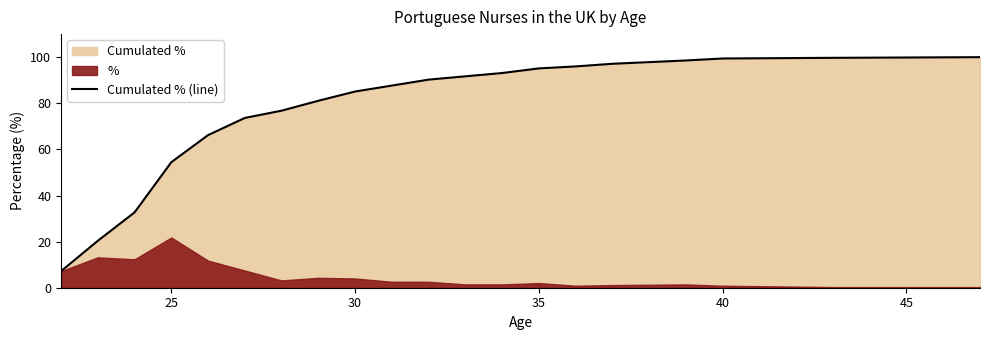

Where is Cumulated % (line) nearest to the value 53?

25